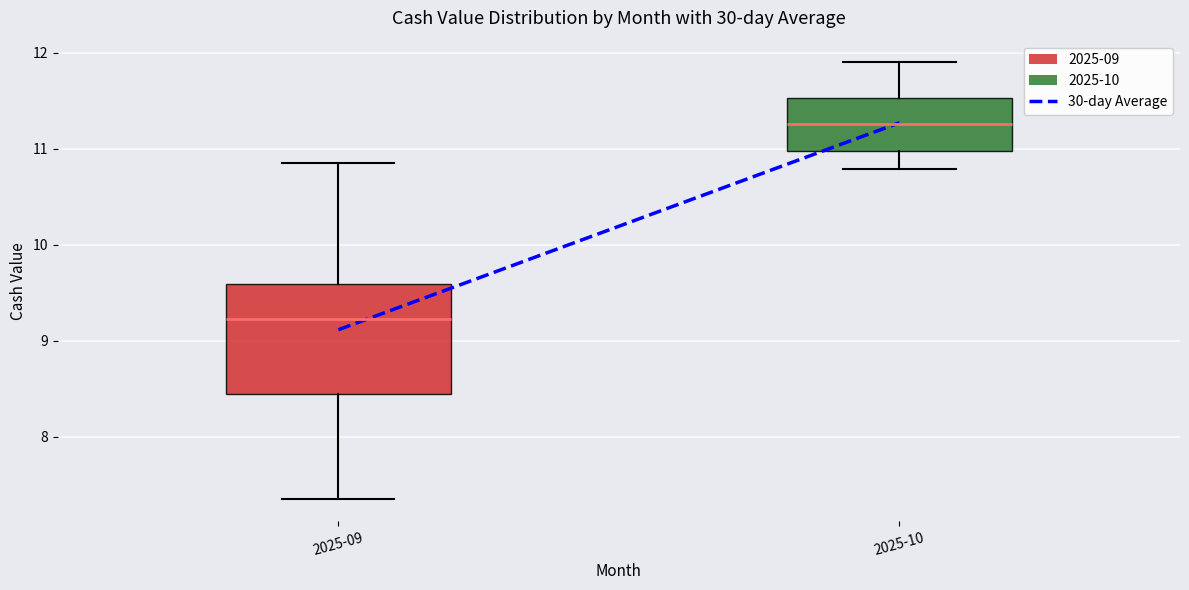

Reading left to right, transcribe this box plot: for each box, give where its median line is, the range the box spans, and where its two whiskers end, as read against the y-axis. The values are not printed on the chart, so give them approximately, as read against the axis.

2025-09: median 9.2, box 8.5 to 9.6, whiskers 7.4 to 10.9
2025-10: median 11.3, box 11.0 to 11.5, whiskers 10.8 to 11.9